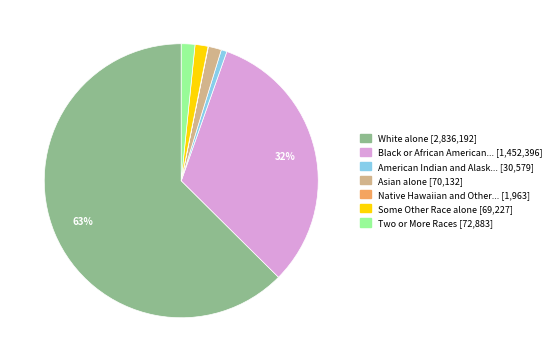

To the nearest percent, what is the average slice percentage?

14%